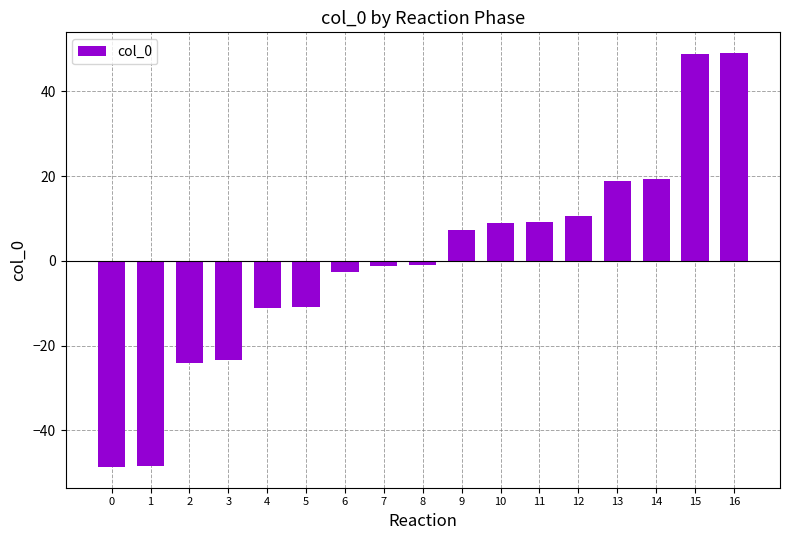

True or false: the data shows 10.6 at 9.

False